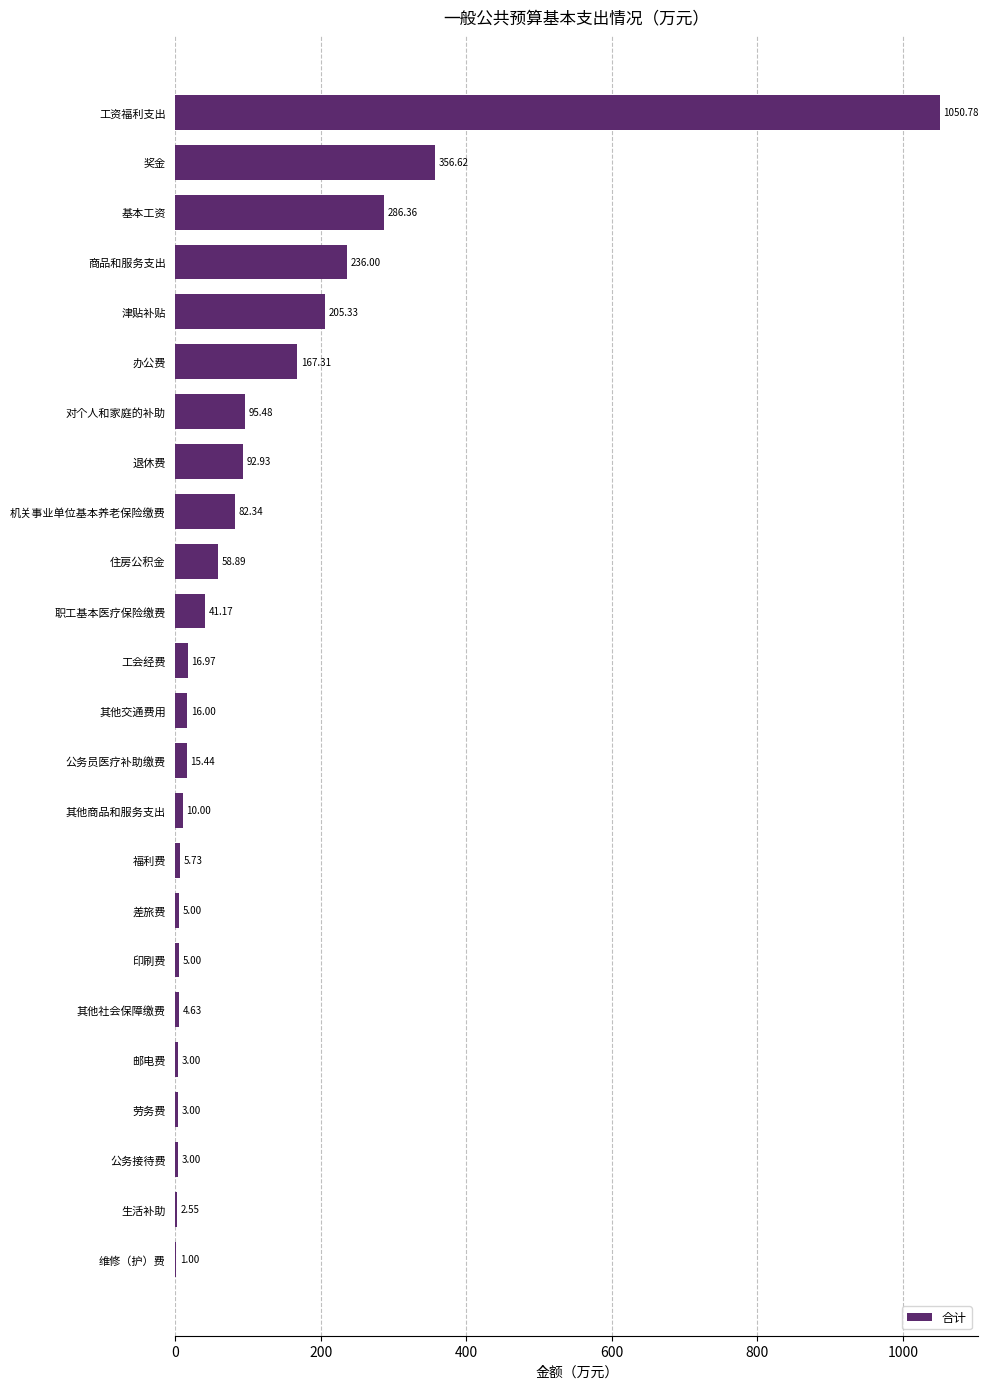

At which label is the value closest to 525?

奖金